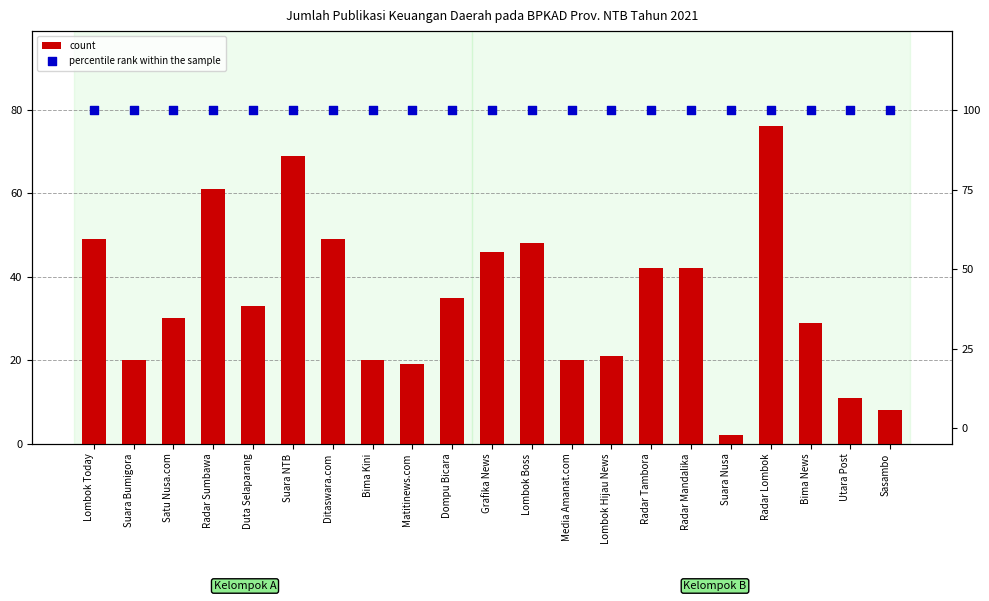

Which series reaches the minimum Y coordinate?

count